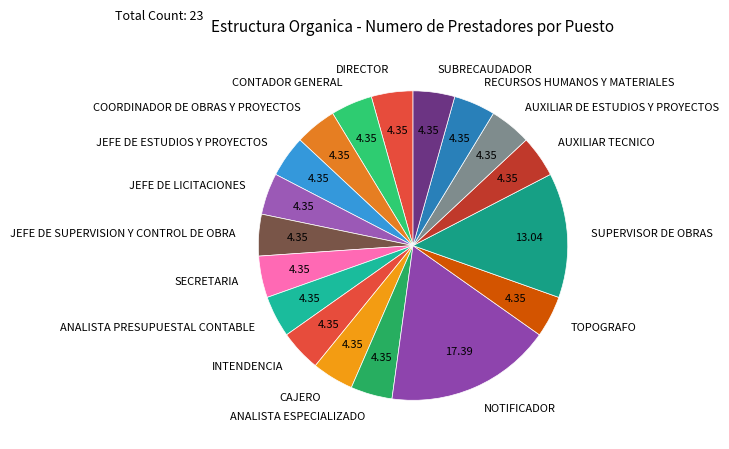

Approximately how many times larger is the value at COORDINADOR DE OBRAS Y PROYECTOS compared to JEFE DE ESTUDIOS Y PROYECTOS?

1.0